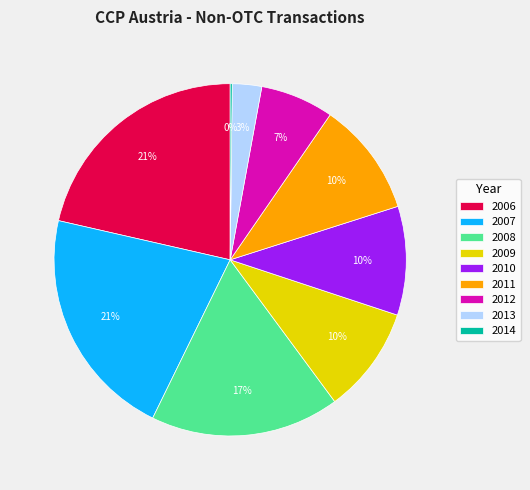

Does 2012 represent more than half of the total?

No